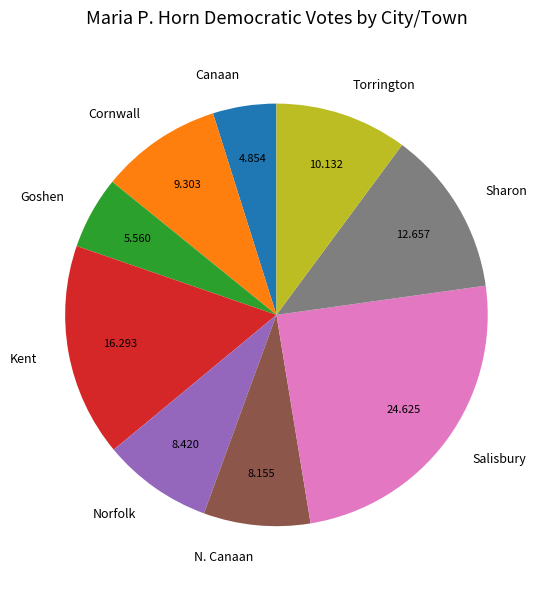

What is the smallest slice in the pie chart?

Canaan